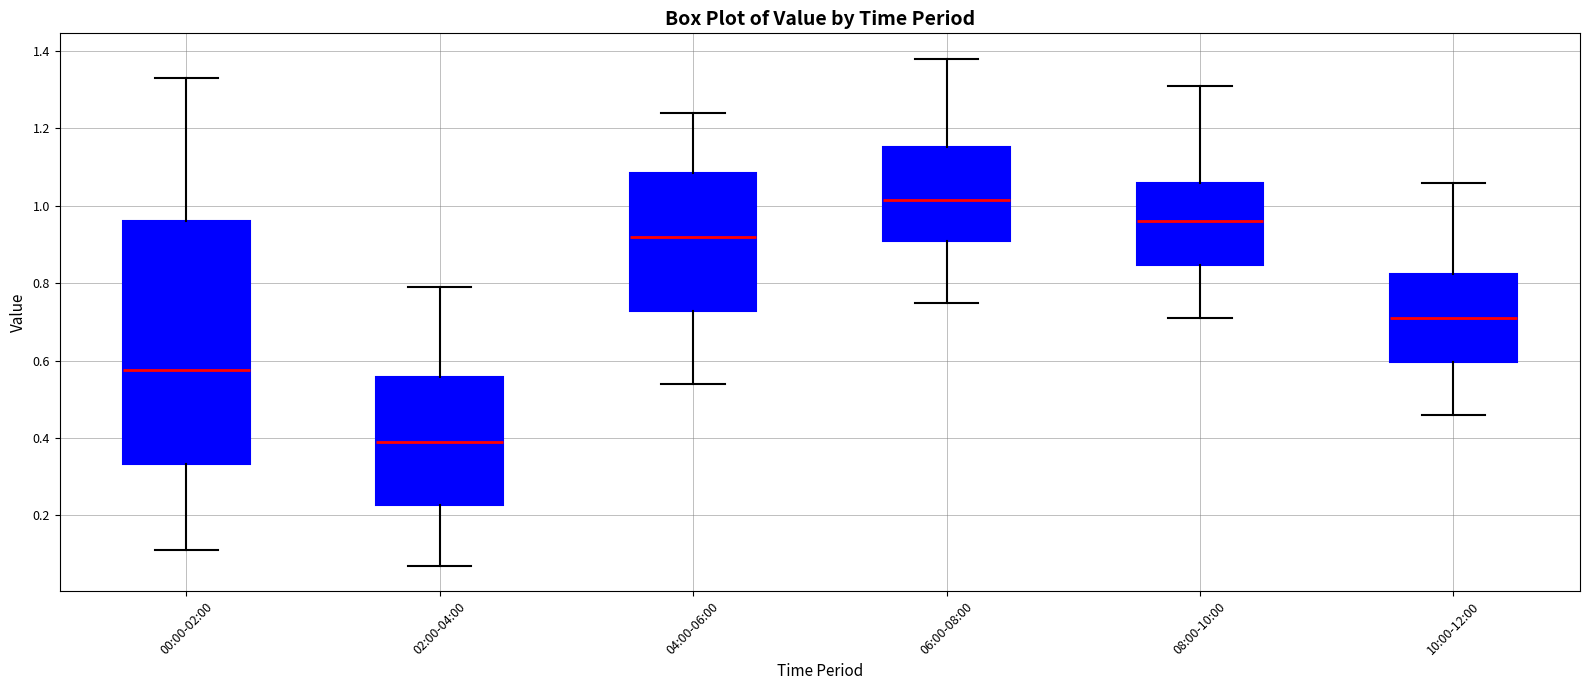

Reading left to right, transcribe this box plot: for each box, give where its median line is, the range the box spans, and where its two whiskers end, as read against the y-axis. The values are not printed on the chart, so give them approximately, as read against the axis.

00:00-02:00: median 0.58, box 0.34 to 0.96, whiskers 0.12 to 1.34
02:00-04:00: median 0.40, box 0.22 to 0.56, whiskers 0.08 to 0.80
04:00-06:00: median 0.92, box 0.72 to 1.08, whiskers 0.54 to 1.24
06:00-08:00: median 1.02, box 0.92 to 1.16, whiskers 0.76 to 1.38
08:00-10:00: median 0.96, box 0.84 to 1.06, whiskers 0.72 to 1.32
10:00-12:00: median 0.72, box 0.60 to 0.82, whiskers 0.46 to 1.06